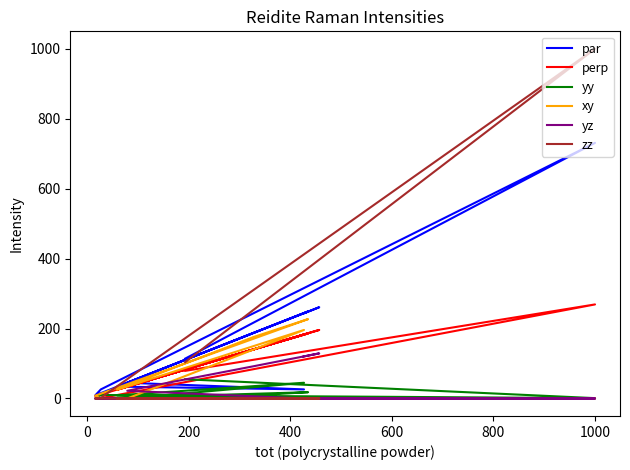

How many times do xy and yz cross each other?

1